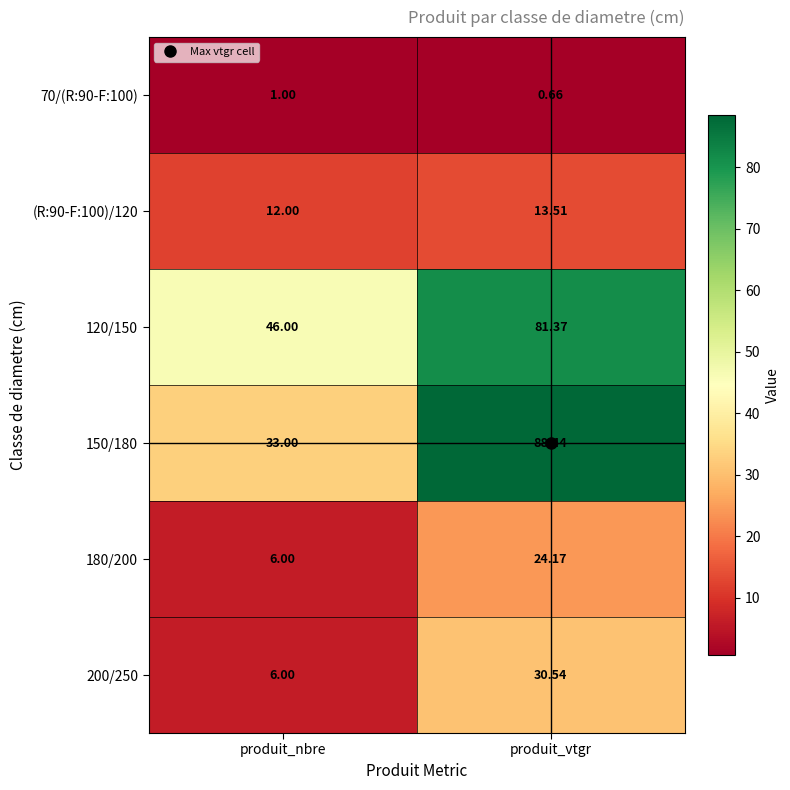

At which category is the sum across all series the highest?

produit_vtgr